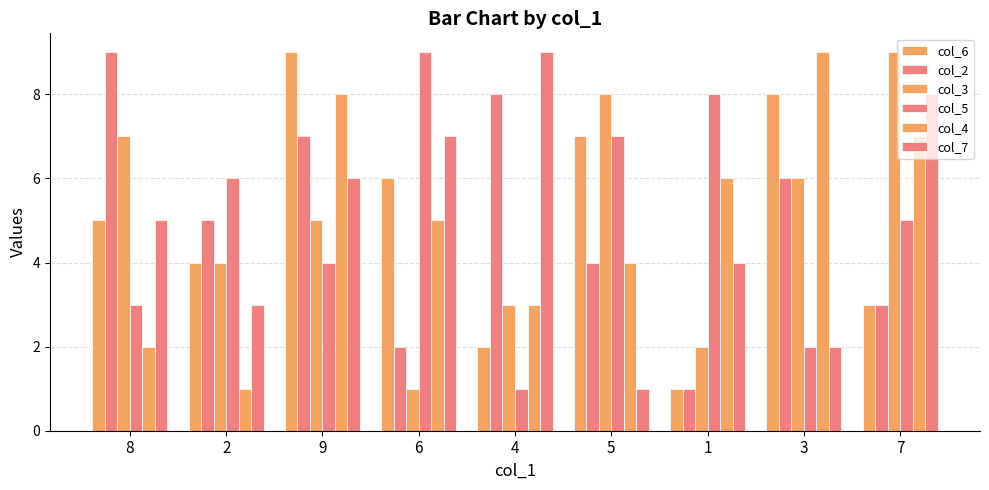

Reading right to left, transcribe all the data shown in this chart.

col_6: 7=3	3=8	1=1	5=7	4=2	6=6	9=9	2=4	8=5
col_2: 7=3	3=6	1=1	5=4	4=8	6=2	9=7	2=5	8=9
col_3: 7=9	3=6	1=2	5=8	4=3	6=1	9=5	2=4	8=7
col_5: 7=5	3=2	1=8	5=7	4=1	6=9	9=4	2=6	8=3
col_4: 7=7	3=9	1=6	5=4	4=3	6=5	9=8	2=1	8=2
col_7: 7=8	3=2	1=4	5=1	4=9	6=7	9=6	2=3	8=5